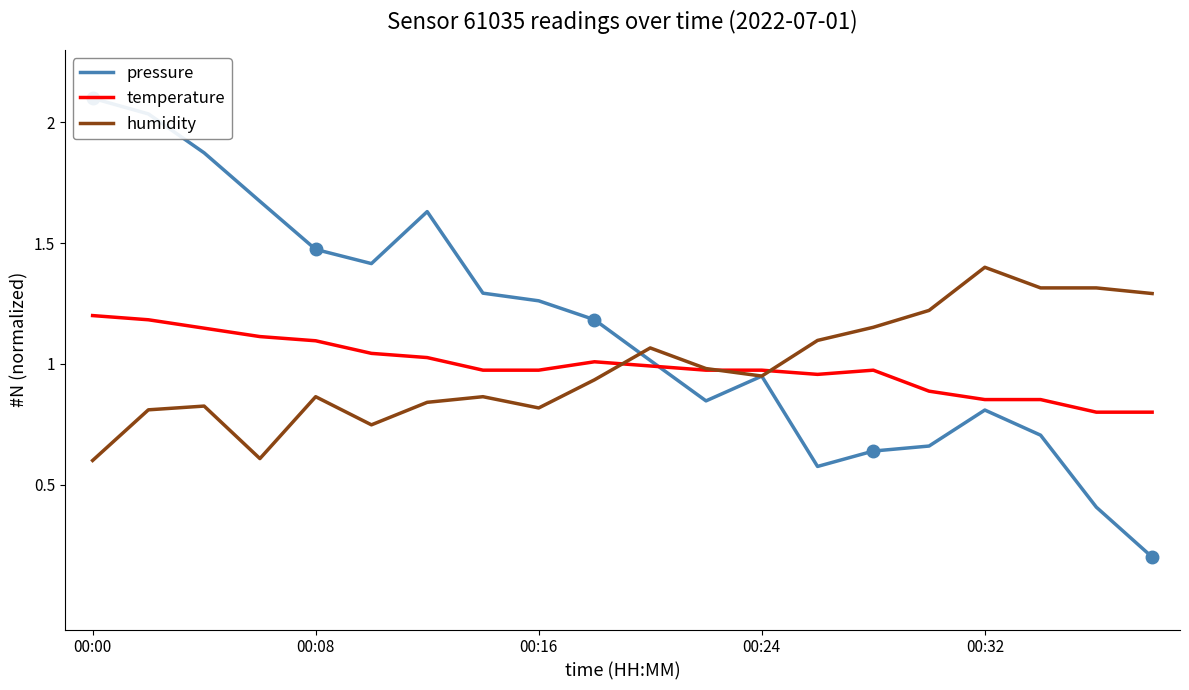

What is the sum of the pressure values at 7 and 14?

1.9